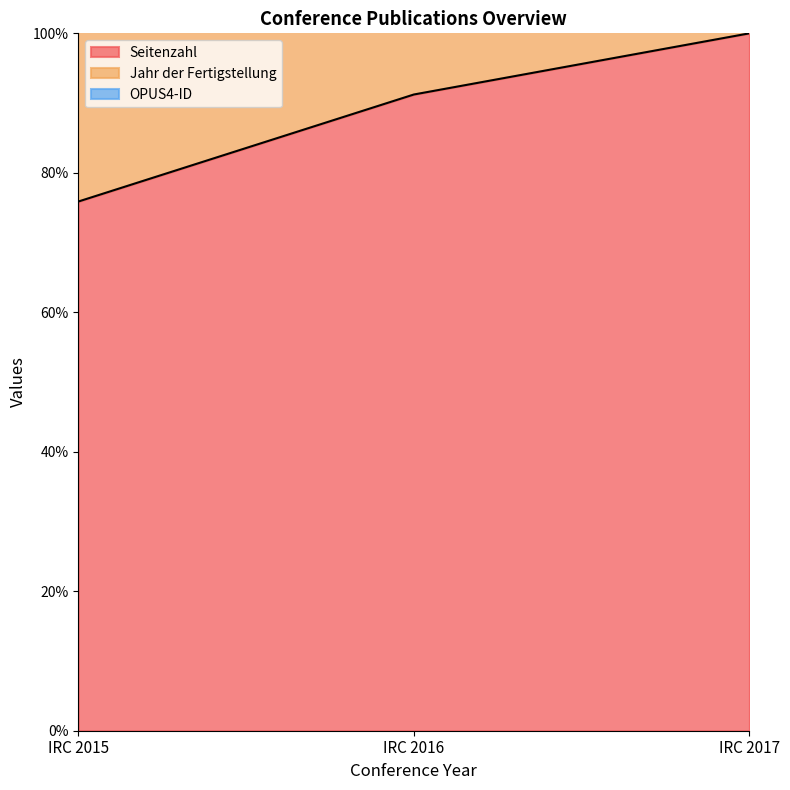

Which series has the widest spread of values?

Jahr der Fertigstellung